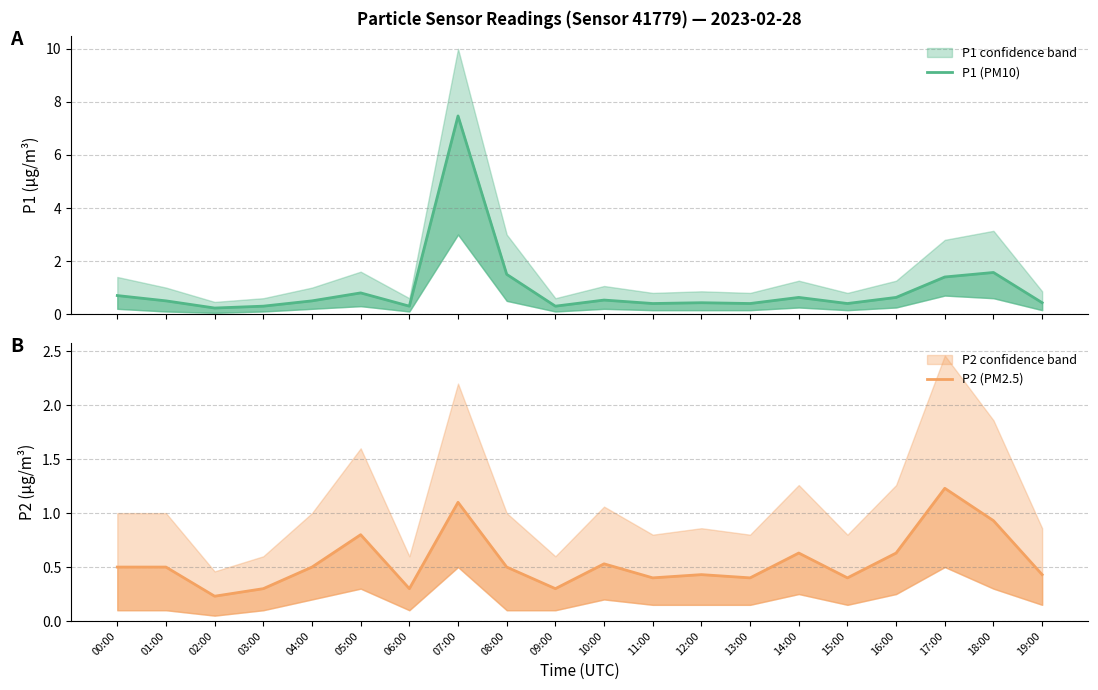

Does the chart display data point markers on the line(s)?

No